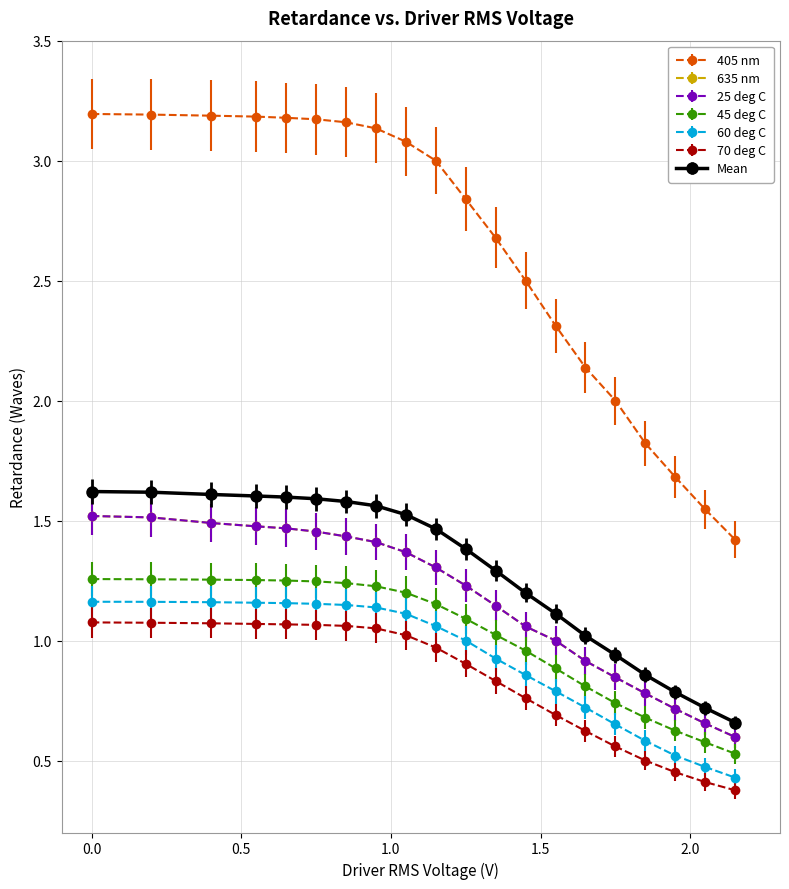

Does the chart have visible grid lines?

Yes